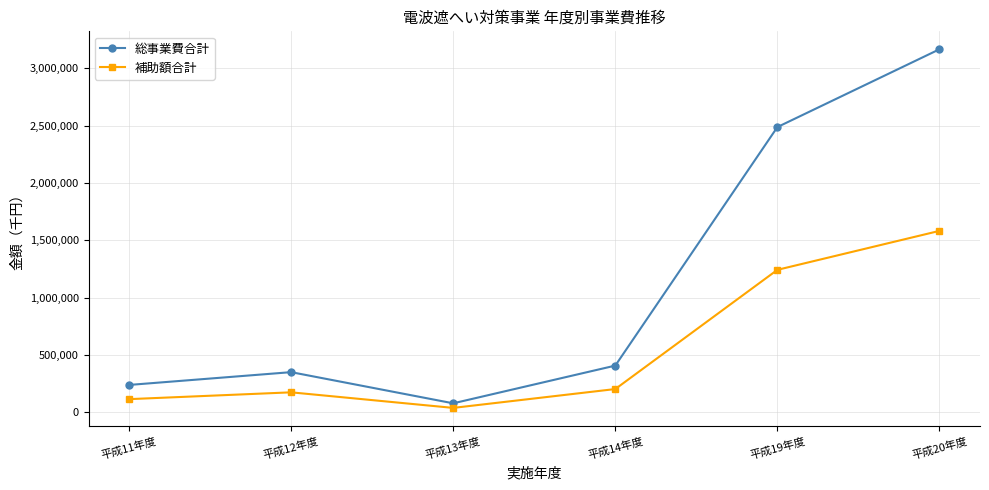

True or false: 補助額合計 and 総事業費合計 cross at least once.

False